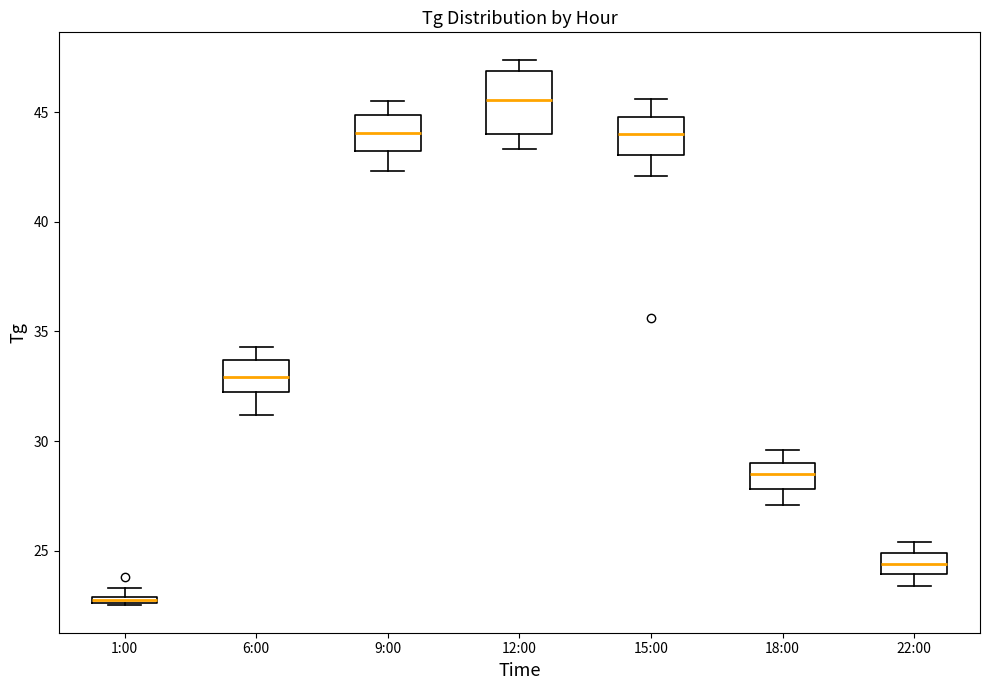

Where does the lower whisker of the box for 22:00 end on the y-axis? The values are not printed on the chart, so give them approximately, as read against the axis.

23.5